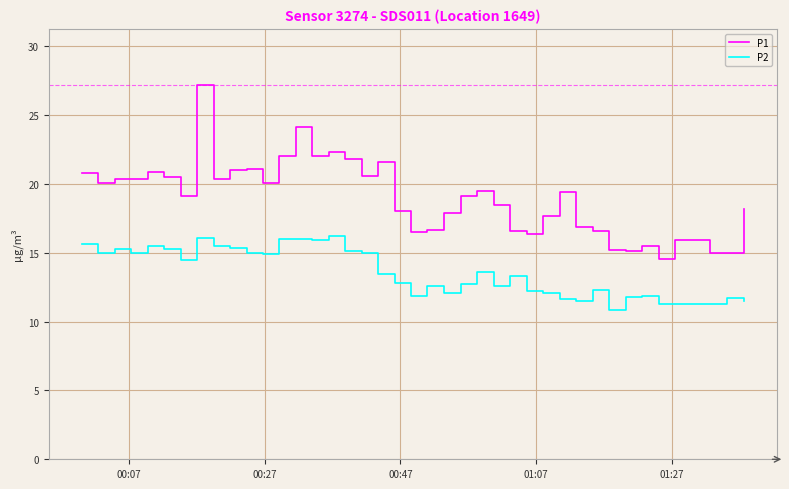

True or false: P1 and P2 cross at least once.

False